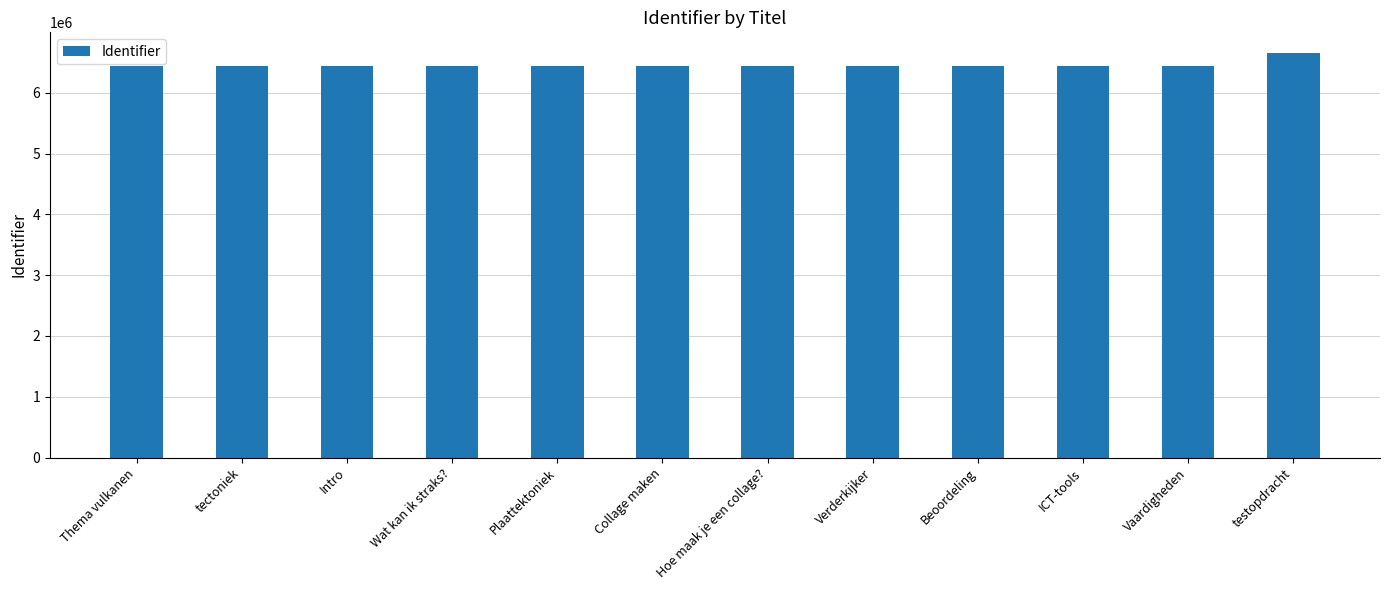

True or false: the data shows 6437165 at Vaardigheden.

True